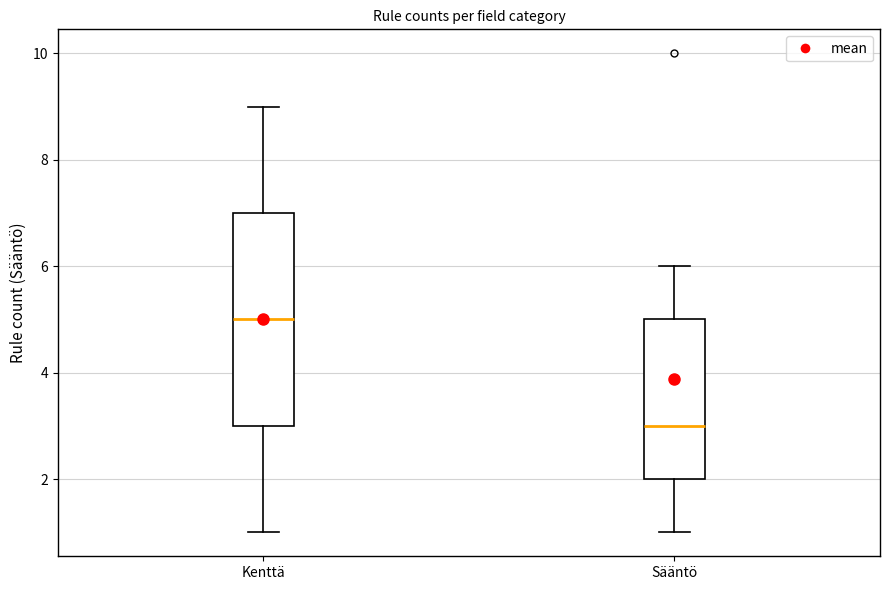

Which box is the tallest, from its lower edge to its upper edge?

Kenttä